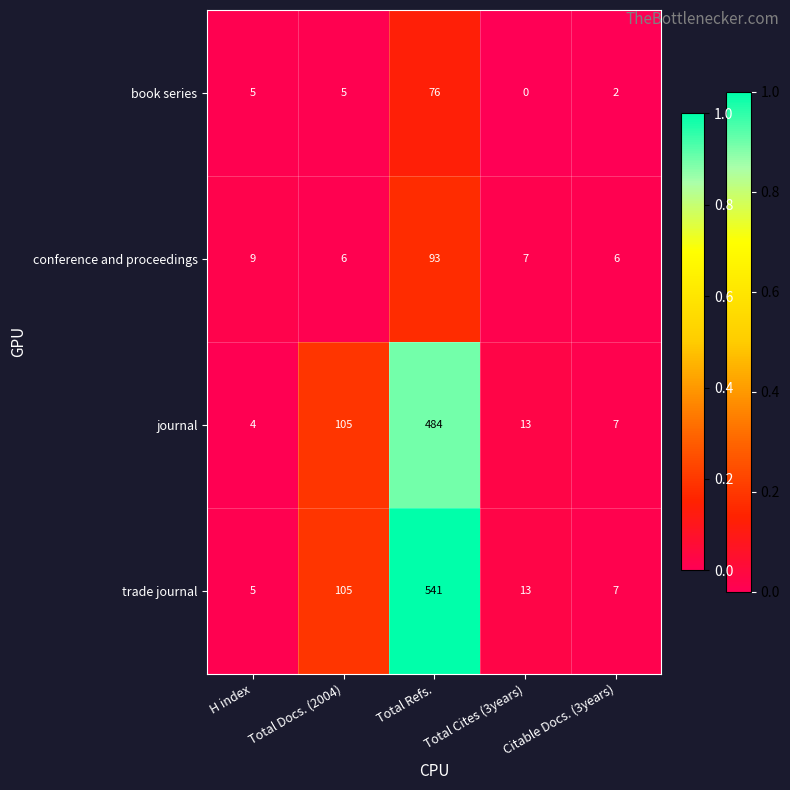

At which category does the chart reach its peak across all series?

Total Refs.